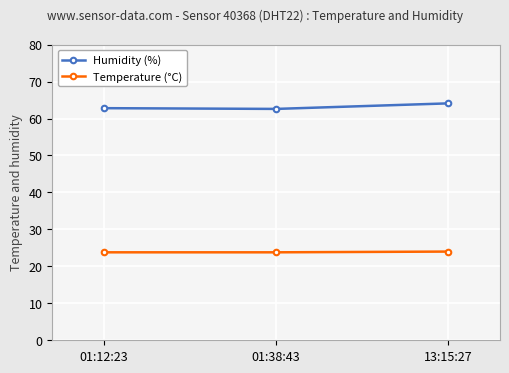

The Humidity (%) series shows 86.2 at 01:12:23. True or false?

False